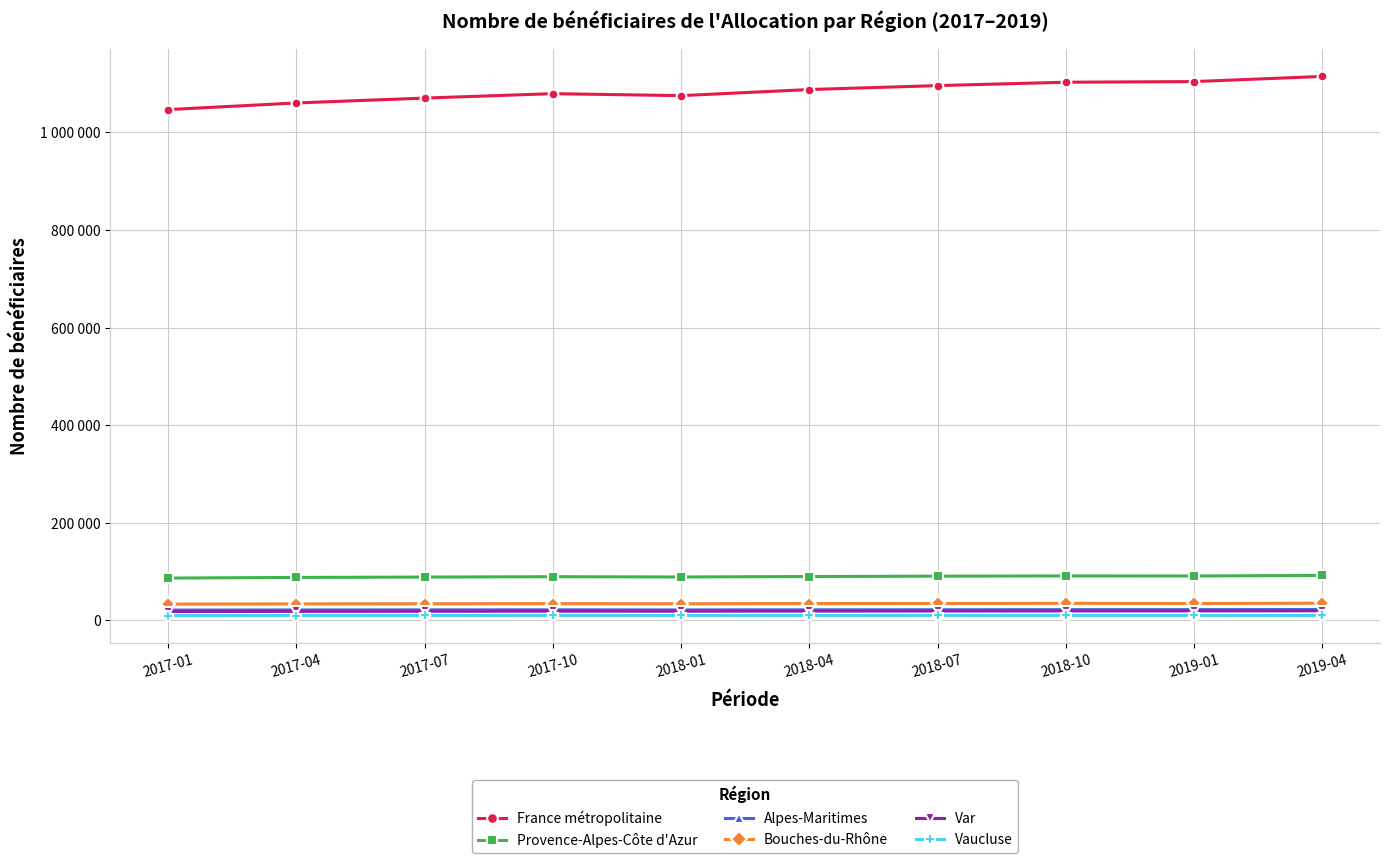

Is it true that Vaucluse equals 17265 at 2017-07?

False